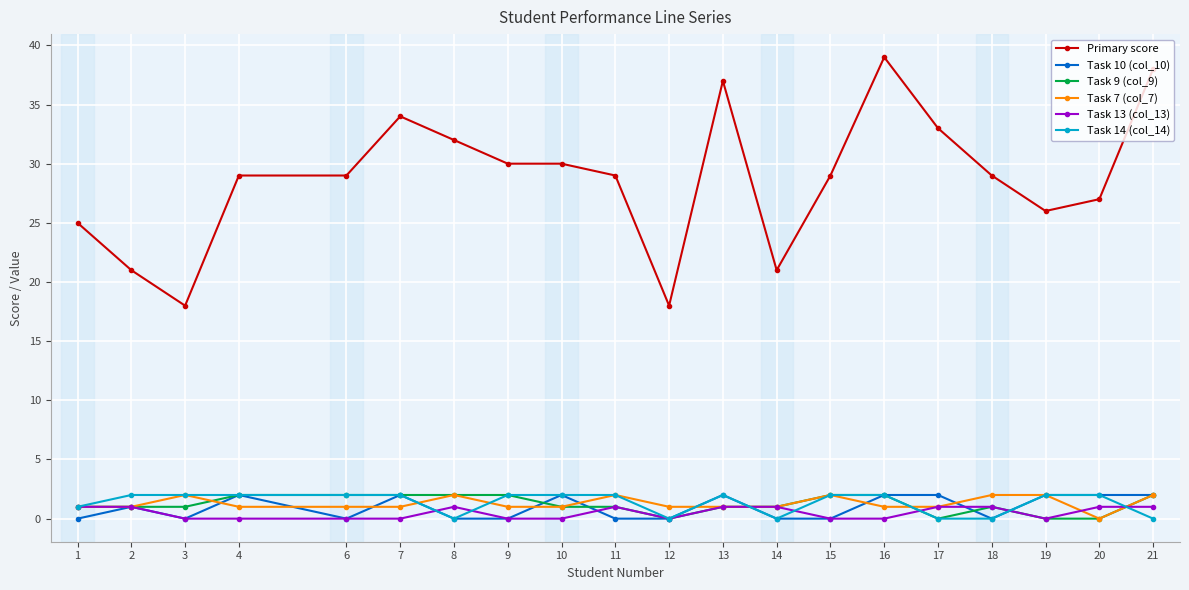

How many distinct data groups are displayed?

6